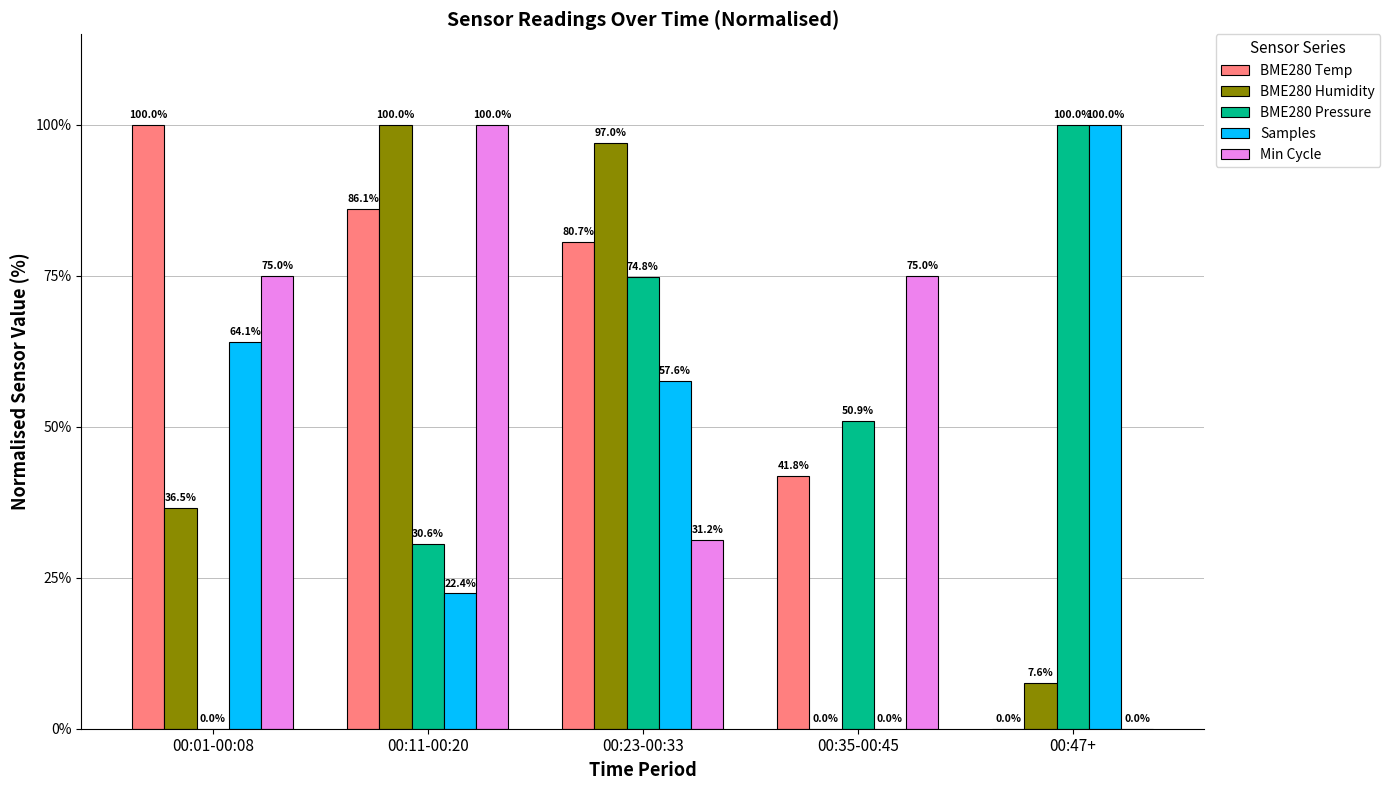

How many groups of bars are there?

5